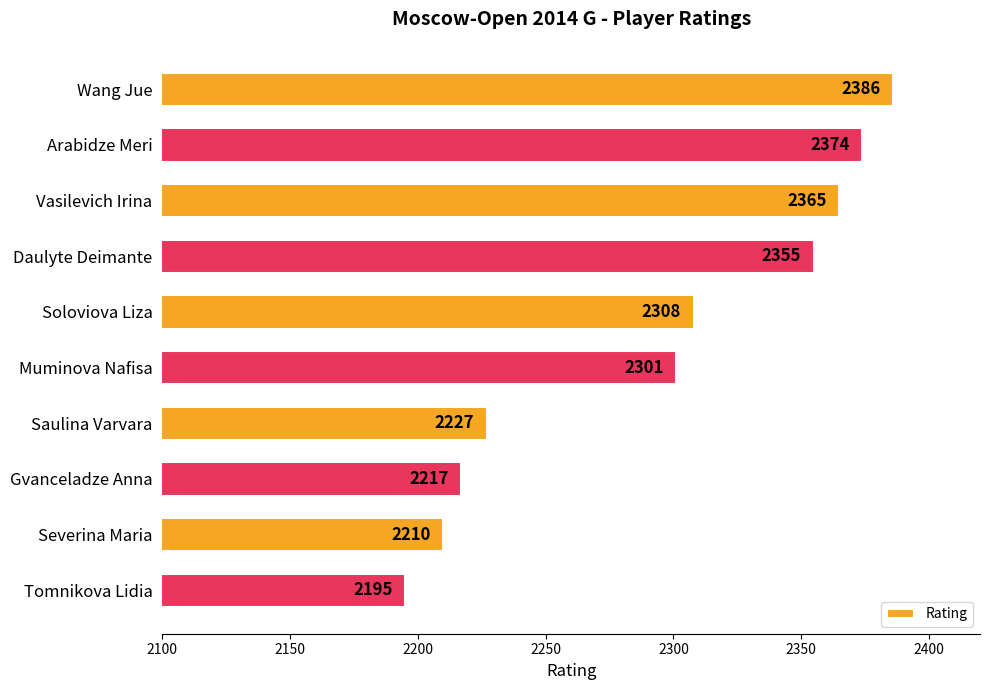

Reading bottom to top, what are all the values shown in this chart?

2195	2210	2217	2227	2301	2308	2355	2365	2374	2386